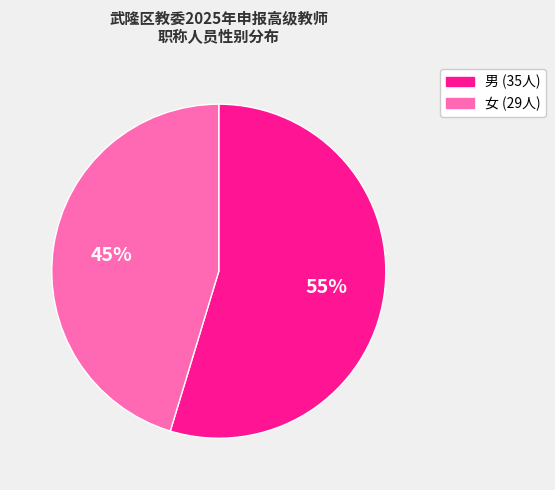

The 女 slice represents 45% of the pie. True or false?

True